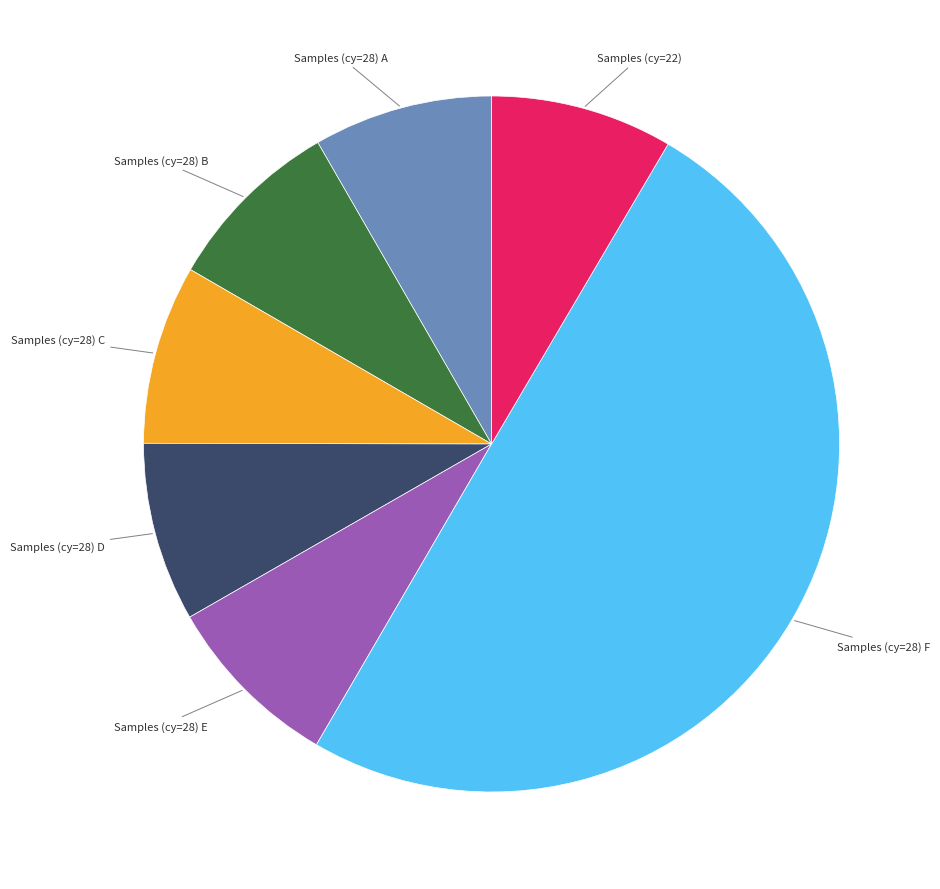

The Samples (cy=28) C slice represents 19% of the pie. True or false?

False